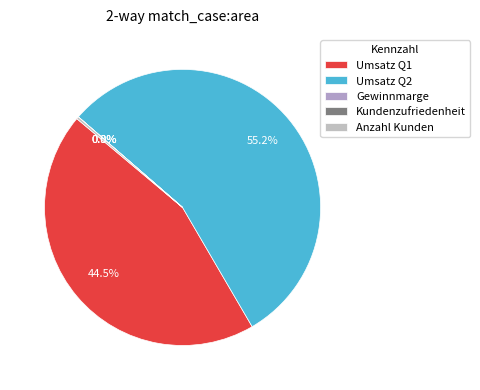

Count the number of slices in the pie.

5